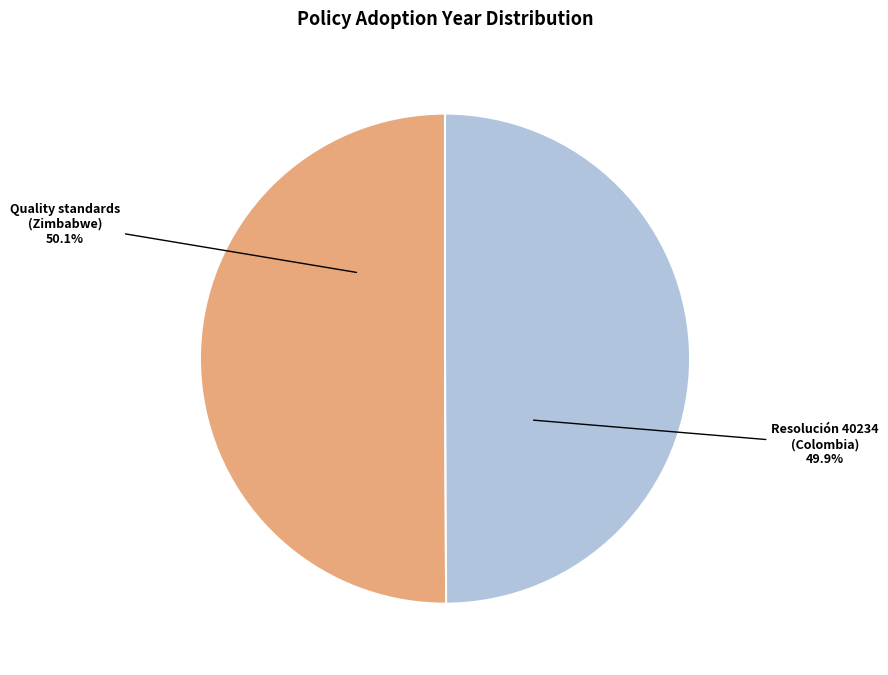

How many segments does this pie chart have?

2